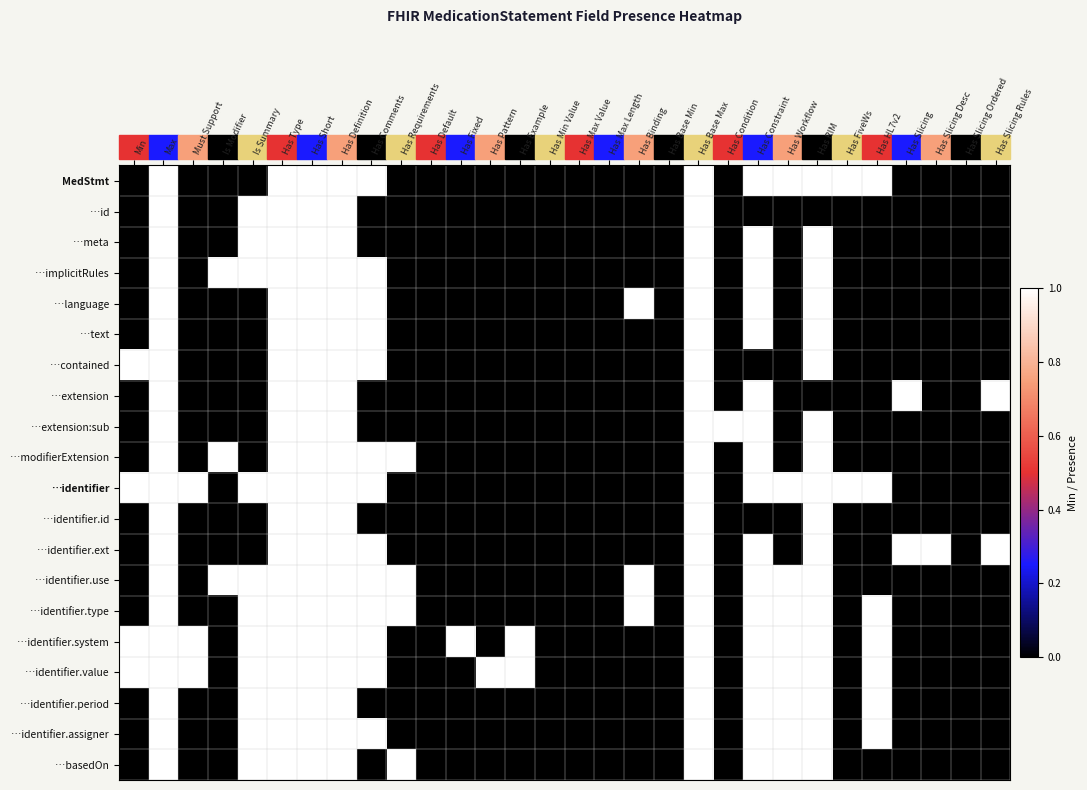

Reading left to right, extract all data points from this chart.

MedStmt: Min=0	Max=1	Must Support=0	Is Modifier=0	Is Summary=0	Has Type=1	Has Short=1	Has Definition=1	Has Comments=1	Has Requirements=0	Has Default=0	Has Fixed=0	Has Pattern=0	Has Example=0	Has Min Value=0	Has Max Value=0	Has Max Length=0	Has Binding=0	Has Base Min=0	Has Base Max=1	Has Condition=0	Has Constraint=1	Has Workflow=1	Has RIM=1	Has FiveWs=1	Has HL7v2=1	Has Slicing=0	Has Slicing Desc=0	Has Slicing Ordered=0	Has Slicing Rules=0
…id: Min=0	Max=1	Must Support=0	Is Modifier=0	Is Summary=1	Has Type=1	Has Short=1	Has Definition=1	Has Comments=0	Has Requirements=0	Has Default=0	Has Fixed=0	Has Pattern=0	Has Example=0	Has Min Value=0	Has Max Value=0	Has Max Length=0	Has Binding=0	Has Base Min=0	Has Base Max=1	Has Condition=0	Has Constraint=0	Has Workflow=0	Has RIM=0	Has FiveWs=0	Has HL7v2=0	Has Slicing=0	Has Slicing Desc=0	Has Slicing Ordered=0	Has Slicing Rules=0
…meta: Min=0	Max=1	Must Support=0	Is Modifier=0	Is Summary=1	Has Type=1	Has Short=1	Has Definition=1	Has Comments=0	Has Requirements=0	Has Default=0	Has Fixed=0	Has Pattern=0	Has Example=0	Has Min Value=0	Has Max Value=0	Has Max Length=0	Has Binding=0	Has Base Min=0	Has Base Max=1	Has Condition=0	Has Constraint=1	Has Workflow=0	Has RIM=1	Has FiveWs=0	Has HL7v2=0	Has Slicing=0	Has Slicing Desc=0	Has Slicing Ordered=0	Has Slicing Rules=0
…implicitRules: Min=0	Max=1	Must Support=0	Is Modifier=1	Is Summary=1	Has Type=1	Has Short=1	Has Definition=1	Has Comments=1	Has Requirements=0	Has Default=0	Has Fixed=0	Has Pattern=0	Has Example=0	Has Min Value=0	Has Max Value=0	Has Max Length=0	Has Binding=0	Has Base Min=0	Has Base Max=1	Has Condition=0	Has Constraint=1	Has Workflow=0	Has RIM=1	Has FiveWs=0	Has HL7v2=0	Has Slicing=0	Has Slicing Desc=0	Has Slicing Ordered=0	Has Slicing Rules=0
…language: Min=0	Max=1	Must Support=0	Is Modifier=0	Is Summary=0	Has Type=1	Has Short=1	Has Definition=1	Has Comments=1	Has Requirements=0	Has Default=0	Has Fixed=0	Has Pattern=0	Has Example=0	Has Min Value=0	Has Max Value=0	Has Max Length=0	Has Binding=1	Has Base Min=0	Has Base Max=1	Has Condition=0	Has Constraint=1	Has Workflow=0	Has RIM=1	Has FiveWs=0	Has HL7v2=0	Has Slicing=0	Has Slicing Desc=0	Has Slicing Ordered=0	Has Slicing Rules=0
…text: Min=0	Max=1	Must Support=0	Is Modifier=0	Is Summary=0	Has Type=1	Has Short=1	Has Definition=1	Has Comments=1	Has Requirements=0	Has Default=0	Has Fixed=0	Has Pattern=0	Has Example=0	Has Min Value=0	Has Max Value=0	Has Max Length=0	Has Binding=0	Has Base Min=0	Has Base Max=1	Has Condition=0	Has Constraint=1	Has Workflow=0	Has RIM=1	Has FiveWs=0	Has HL7v2=0	Has Slicing=0	Has Slicing Desc=0	Has Slicing Ordered=0	Has Slicing Rules=0
…contained: Min=1	Max=1	Must Support=0	Is Modifier=0	Is Summary=0	Has Type=1	Has Short=1	Has Definition=1	Has Comments=1	Has Requirements=0	Has Default=0	Has Fixed=0	Has Pattern=0	Has Example=0	Has Min Value=0	Has Max Value=0	Has Max Length=0	Has Binding=0	Has Base Min=0	Has Base Max=1	Has Condition=0	Has Constraint=0	Has Workflow=0	Has RIM=1	Has FiveWs=0	Has HL7v2=0	Has Slicing=0	Has Slicing Desc=0	Has Slicing Ordered=0	Has Slicing Rules=0
…extension: Min=0	Max=1	Must Support=0	Is Modifier=0	Is Summary=0	Has Type=1	Has Short=1	Has Definition=1	Has Comments=0	Has Requirements=0	Has Default=0	Has Fixed=0	Has Pattern=0	Has Example=0	Has Min Value=0	Has Max Value=0	Has Max Length=0	Has Binding=0	Has Base Min=0	Has Base Max=1	Has Condition=0	Has Constraint=1	Has Workflow=0	Has RIM=0	Has FiveWs=0	Has HL7v2=0	Has Slicing=1	Has Slicing Desc=0	Has Slicing Ordered=0	Has Slicing Rules=1
…extension:sub: Min=0	Max=1	Must Support=0	Is Modifier=0	Is Summary=0	Has Type=1	Has Short=1	Has Definition=1	Has Comments=0	Has Requirements=0	Has Default=0	Has Fixed=0	Has Pattern=0	Has Example=0	Has Min Value=0	Has Max Value=0	Has Max Length=0	Has Binding=0	Has Base Min=0	Has Base Max=1	Has Condition=1	Has Constraint=1	Has Workflow=0	Has RIM=1	Has FiveWs=0	Has HL7v2=0	Has Slicing=0	Has Slicing Desc=0	Has Slicing Ordered=0	Has Slicing Rules=0
…modifierExtension: Min=0	Max=1	Must Support=0	Is Modifier=1	Is Summary=0	Has Type=1	Has Short=1	Has Definition=1	Has Comments=1	Has Requirements=1	Has Default=0	Has Fixed=0	Has Pattern=0	Has Example=0	Has Min Value=0	Has Max Value=0	Has Max Length=0	Has Binding=0	Has Base Min=0	Has Base Max=1	Has Condition=0	Has Constraint=1	Has Workflow=0	Has RIM=1	Has FiveWs=0	Has HL7v2=0	Has Slicing=0	Has Slicing Desc=0	Has Slicing Ordered=0	Has Slicing Rules=0
…identifier: Min=1	Max=1	Must Support=1	Is Modifier=0	Is Summary=1	Has Type=1	Has Short=1	Has Definition=1	Has Comments=1	Has Requirements=0	Has Default=0	Has Fixed=0	Has Pattern=0	Has Example=0	Has Min Value=0	Has Max Value=0	Has Max Length=0	Has Binding=0	Has Base Min=0	Has Base Max=1	Has Condition=0	Has Constraint=1	Has Workflow=1	Has RIM=1	Has FiveWs=1	Has HL7v2=1	Has Slicing=0	Has Slicing Desc=0	Has Slicing Ordered=0	Has Slicing Rules=0
…identifier.id: Min=0	Max=1	Must Support=0	Is Modifier=0	Is Summary=0	Has Type=1	Has Short=1	Has Definition=1	Has Comments=0	Has Requirements=0	Has Default=0	Has Fixed=0	Has Pattern=0	Has Example=0	Has Min Value=0	Has Max Value=0	Has Max Length=0	Has Binding=0	Has Base Min=0	Has Base Max=1	Has Condition=0	Has Constraint=0	Has Workflow=0	Has RIM=1	Has FiveWs=0	Has HL7v2=0	Has Slicing=0	Has Slicing Desc=0	Has Slicing Ordered=0	Has Slicing Rules=0
…identifier.ext: Min=0	Max=1	Must Support=0	Is Modifier=0	Is Summary=0	Has Type=1	Has Short=1	Has Definition=1	Has Comments=1	Has Requirements=0	Has Default=0	Has Fixed=0	Has Pattern=0	Has Example=0	Has Min Value=0	Has Max Value=0	Has Max Length=0	Has Binding=0	Has Base Min=0	Has Base Max=1	Has Condition=0	Has Constraint=1	Has Workflow=0	Has RIM=1	Has FiveWs=0	Has HL7v2=0	Has Slicing=1	Has Slicing Desc=1	Has Slicing Ordered=0	Has Slicing Rules=1
…identifier.use: Min=0	Max=1	Must Support=0	Is Modifier=1	Is Summary=1	Has Type=1	Has Short=1	Has Definition=1	Has Comments=1	Has Requirements=1	Has Default=0	Has Fixed=0	Has Pattern=0	Has Example=0	Has Min Value=0	Has Max Value=0	Has Max Length=0	Has Binding=1	Has Base Min=0	Has Base Max=1	Has Condition=0	Has Constraint=1	Has Workflow=1	Has RIM=1	Has FiveWs=0	Has HL7v2=0	Has Slicing=0	Has Slicing Desc=0	Has Slicing Ordered=0	Has Slicing Rules=0
…identifier.type: Min=0	Max=1	Must Support=0	Is Modifier=0	Is Summary=1	Has Type=1	Has Short=1	Has Definition=1	Has Comments=1	Has Requirements=1	Has Default=0	Has Fixed=0	Has Pattern=0	Has Example=0	Has Min Value=0	Has Max Value=0	Has Max Length=0	Has Binding=1	Has Base Min=0	Has Base Max=1	Has Condition=0	Has Constraint=1	Has Workflow=1	Has RIM=1	Has FiveWs=0	Has HL7v2=1	Has Slicing=0	Has Slicing Desc=0	Has Slicing Ordered=0	Has Slicing Rules=0
…identifier.system: Min=1	Max=1	Must Support=1	Is Modifier=0	Is Summary=1	Has Type=1	Has Short=1	Has Definition=1	Has Comments=1	Has Requirements=0	Has Default=0	Has Fixed=1	Has Pattern=0	Has Example=1	Has Min Value=0	Has Max Value=0	Has Max Length=0	Has Binding=0	Has Base Min=0	Has Base Max=1	Has Condition=0	Has Constraint=1	Has Workflow=1	Has RIM=1	Has FiveWs=0	Has HL7v2=1	Has Slicing=0	Has Slicing Desc=0	Has Slicing Ordered=0	Has Slicing Rules=0
…identifier.value: Min=1	Max=1	Must Support=1	Is Modifier=0	Is Summary=1	Has Type=1	Has Short=1	Has Definition=1	Has Comments=1	Has Requirements=0	Has Default=0	Has Fixed=0	Has Pattern=1	Has Example=1	Has Min Value=0	Has Max Value=0	Has Max Length=0	Has Binding=0	Has Base Min=0	Has Base Max=1	Has Condition=0	Has Constraint=1	Has Workflow=1	Has RIM=1	Has FiveWs=0	Has HL7v2=1	Has Slicing=0	Has Slicing Desc=0	Has Slicing Ordered=0	Has Slicing Rules=0
…identifier.period: Min=0	Max=1	Must Support=0	Is Modifier=0	Is Summary=1	Has Type=1	Has Short=1	Has Definition=1	Has Comments=0	Has Requirements=0	Has Default=0	Has Fixed=0	Has Pattern=0	Has Example=0	Has Min Value=0	Has Max Value=0	Has Max Length=0	Has Binding=0	Has Base Min=0	Has Base Max=1	Has Condition=0	Has Constraint=1	Has Workflow=1	Has RIM=1	Has FiveWs=0	Has HL7v2=1	Has Slicing=0	Has Slicing Desc=0	Has Slicing Ordered=0	Has Slicing Rules=0
…identifier.assigner: Min=0	Max=1	Must Support=0	Is Modifier=0	Is Summary=1	Has Type=1	Has Short=1	Has Definition=1	Has Comments=1	Has Requirements=0	Has Default=0	Has Fixed=0	Has Pattern=0	Has Example=0	Has Min Value=0	Has Max Value=0	Has Max Length=0	Has Binding=0	Has Base Min=0	Has Base Max=1	Has Condition=0	Has Constraint=1	Has Workflow=1	Has RIM=1	Has FiveWs=0	Has HL7v2=1	Has Slicing=0	Has Slicing Desc=0	Has Slicing Ordered=0	Has Slicing Rules=0
…basedOn: Min=0	Max=1	Must Support=0	Is Modifier=0	Is Summary=1	Has Type=1	Has Short=1	Has Definition=1	Has Comments=0	Has Requirements=1	Has Default=0	Has Fixed=0	Has Pattern=0	Has Example=0	Has Min Value=0	Has Max Value=0	Has Max Length=0	Has Binding=0	Has Base Min=0	Has Base Max=1	Has Condition=0	Has Constraint=1	Has Workflow=1	Has RIM=1	Has FiveWs=0	Has HL7v2=0	Has Slicing=0	Has Slicing Desc=0	Has Slicing Ordered=0	Has Slicing Rules=0